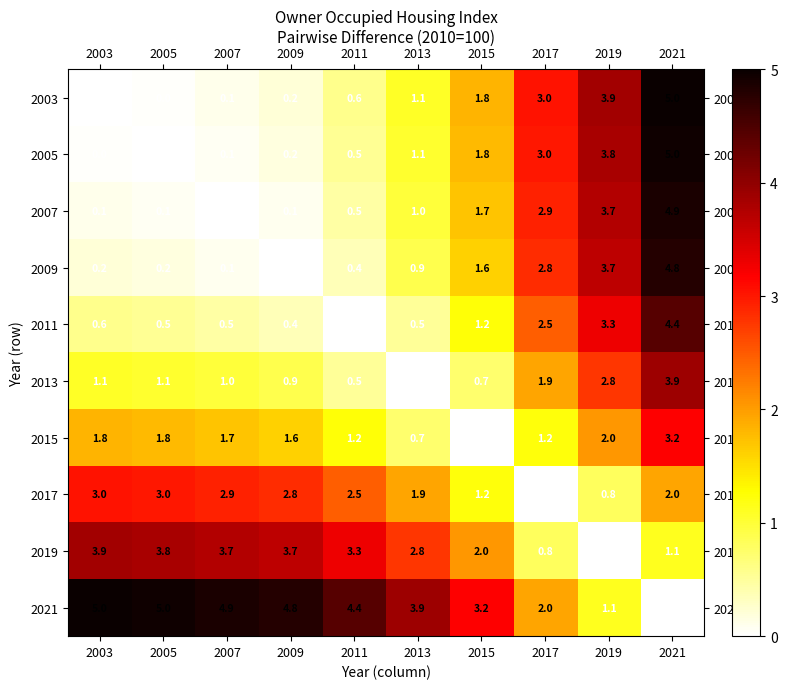

What is the spread (max minus min) of values at 2007?

4.9